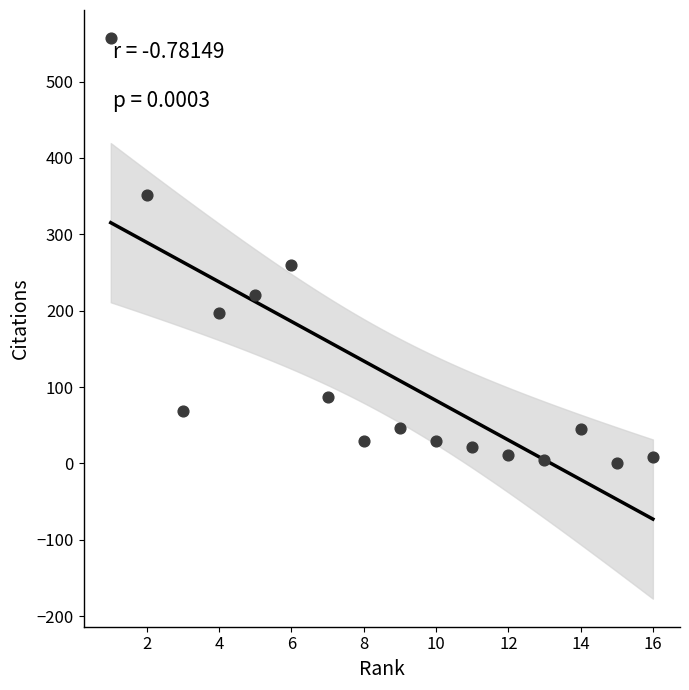

What is the range of Y values (max minus min)?

557